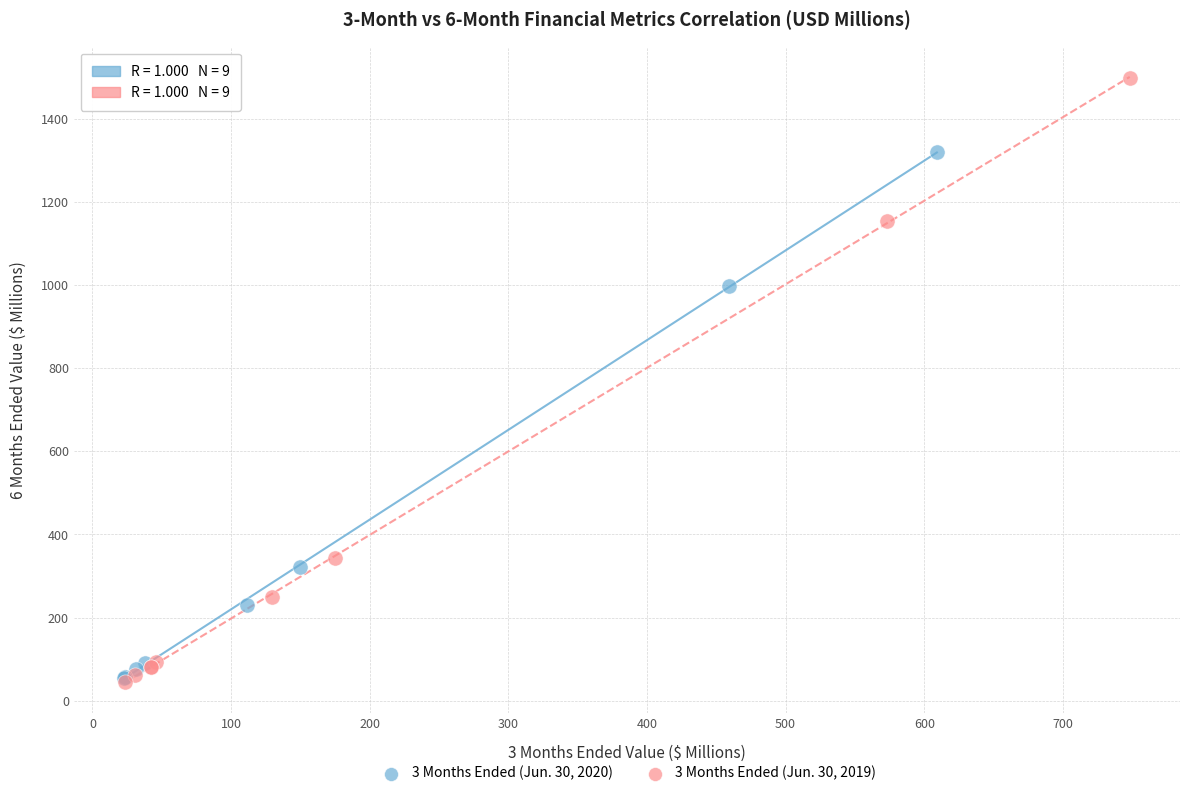

Which series has the largest Y range (max minus min)?

3 Months Ended (Jun. 30, 2019)